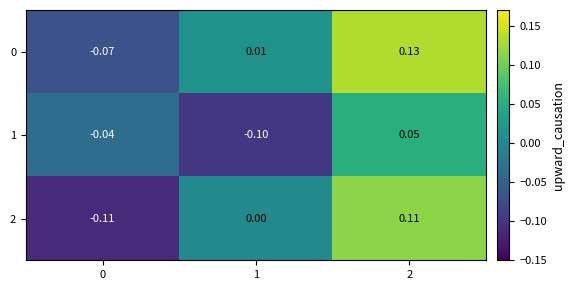

How many values in 1 are below zero?

2